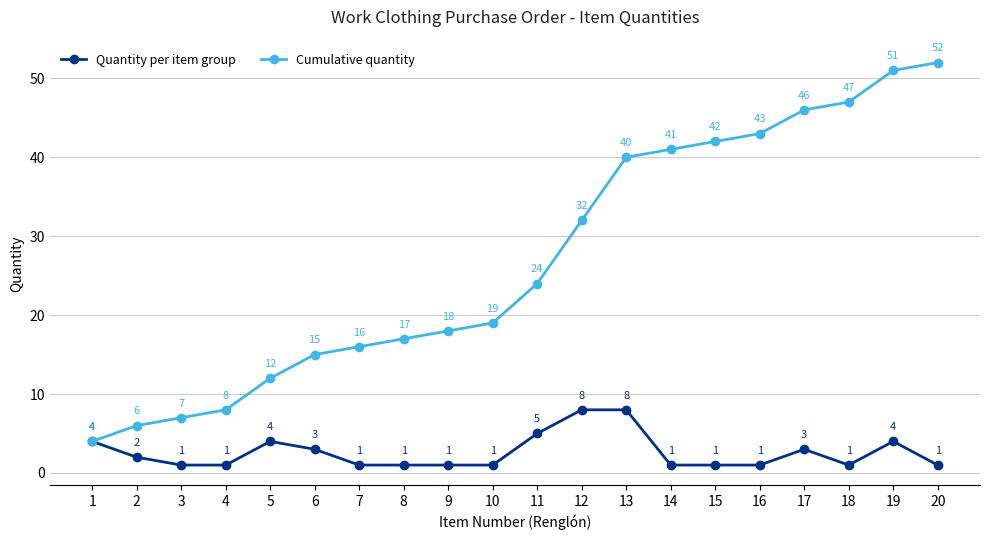

What is the minimum value shown in the chart?

1